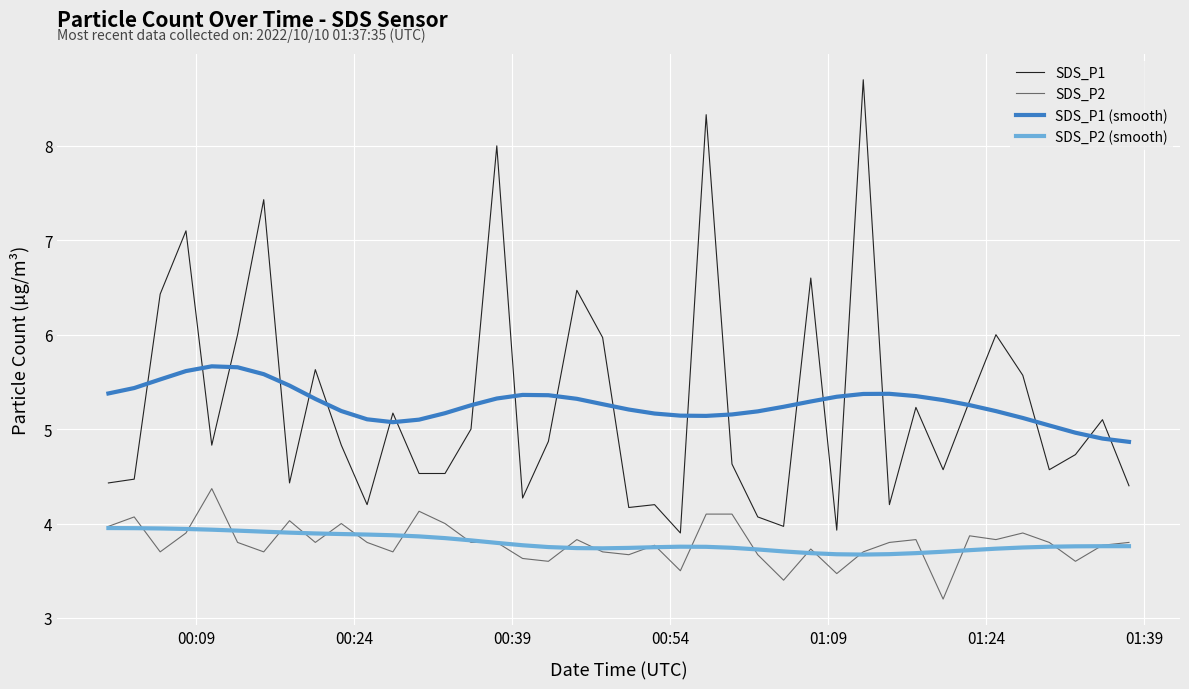

True or false: SDS_P2 and SDS_P1 cross at least once.

False